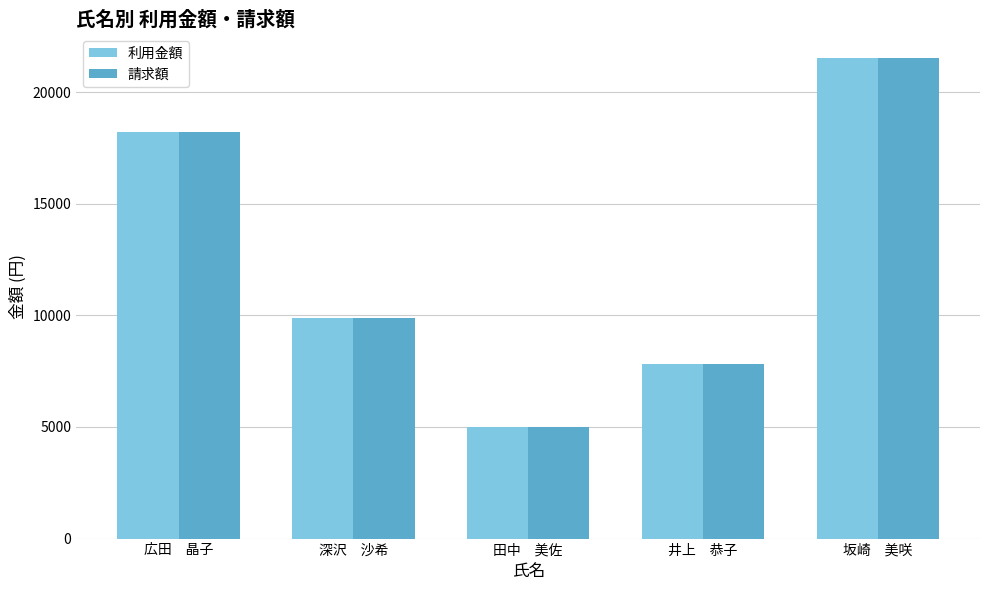

What position from the left is 坂崎　美咲?

5